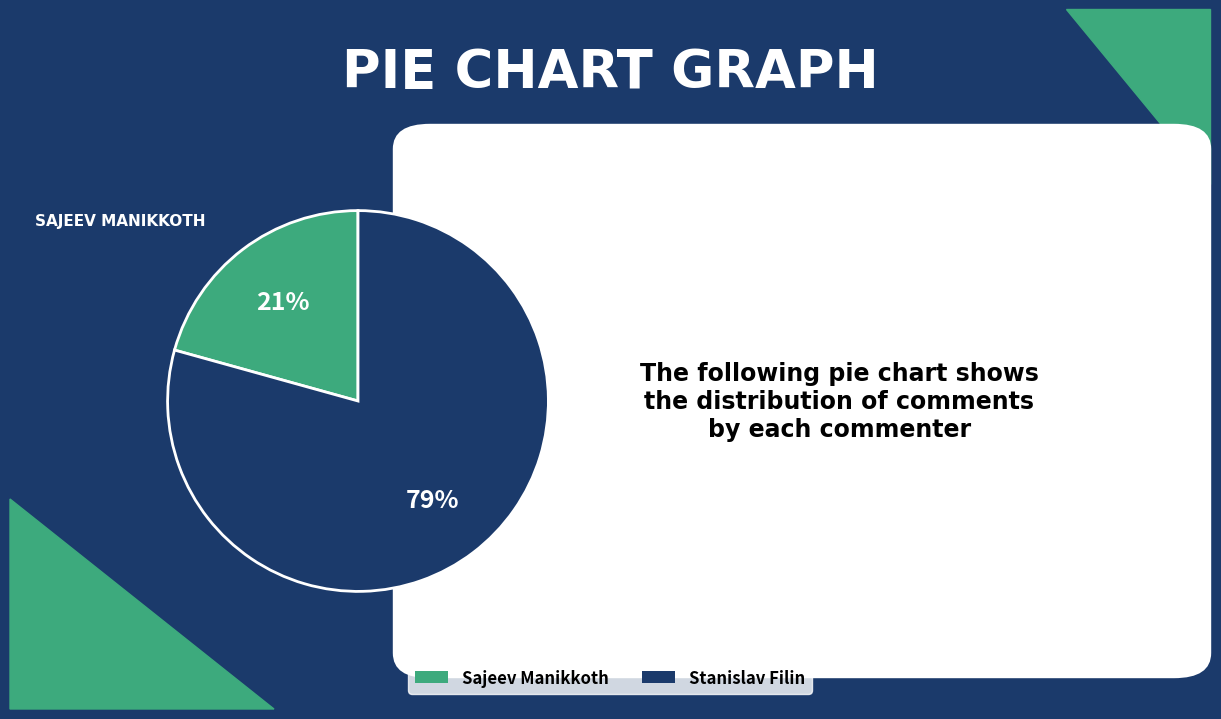

Which category has the smallest portion of the pie?

Sajeev Manikkoth